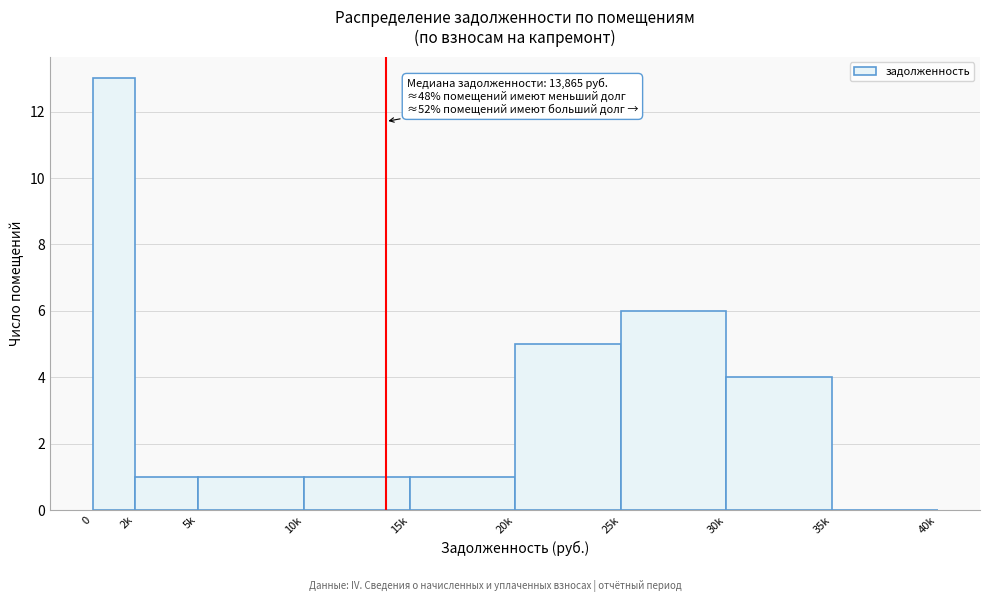

Reading left to right, transcribe all the data shown in this chart.

0=13	2k=1	5k=1	10k=1	15k=1	20k=5	25k=6	30k=4	35k=0